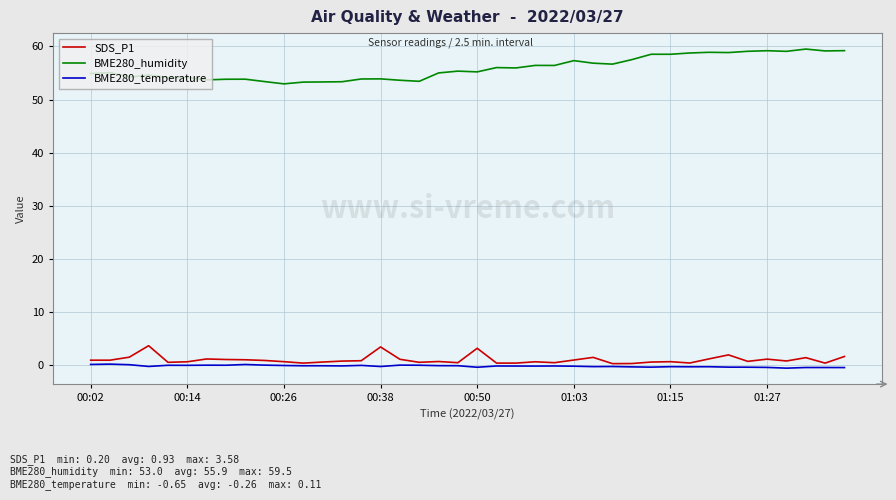

True or false: SDS_P1 and BME280_humidity cross at least once.

False